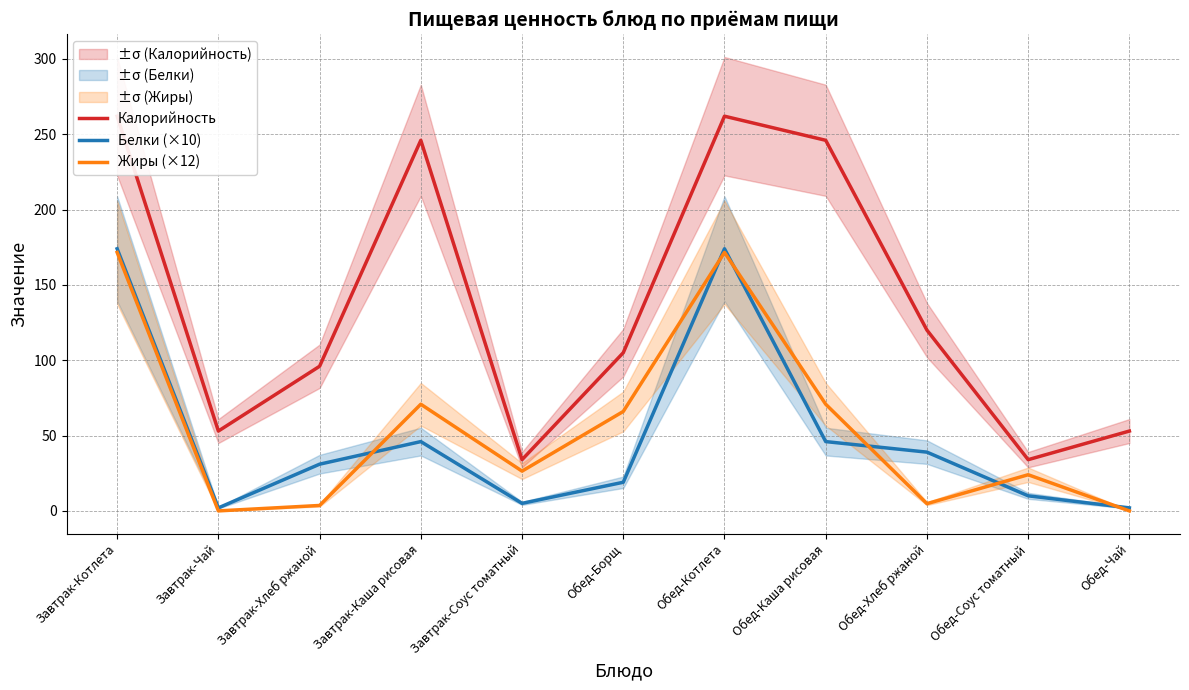

What is the sum of all Белки (×10) values?

548.0